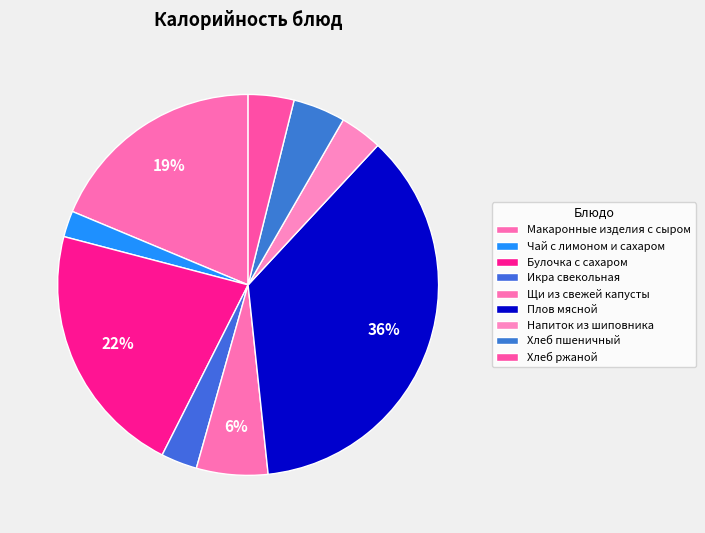

What is the change in value from Чай с лимоном и сахаром to Хлеб ржаной?

+22.4